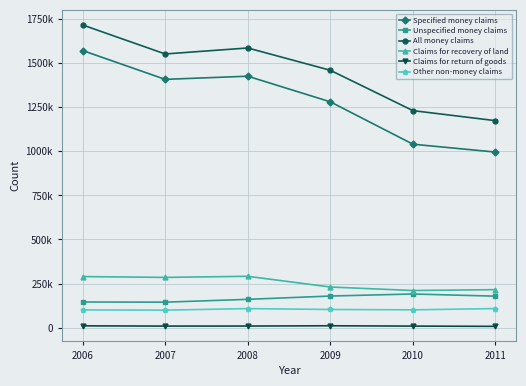

What is the maximum value shown in the chart?

1717239